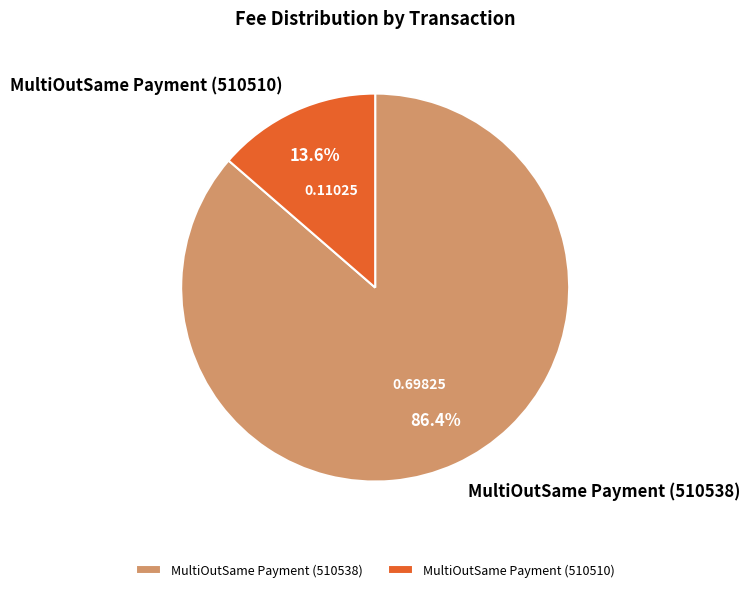

Count the number of slices in the pie.

2